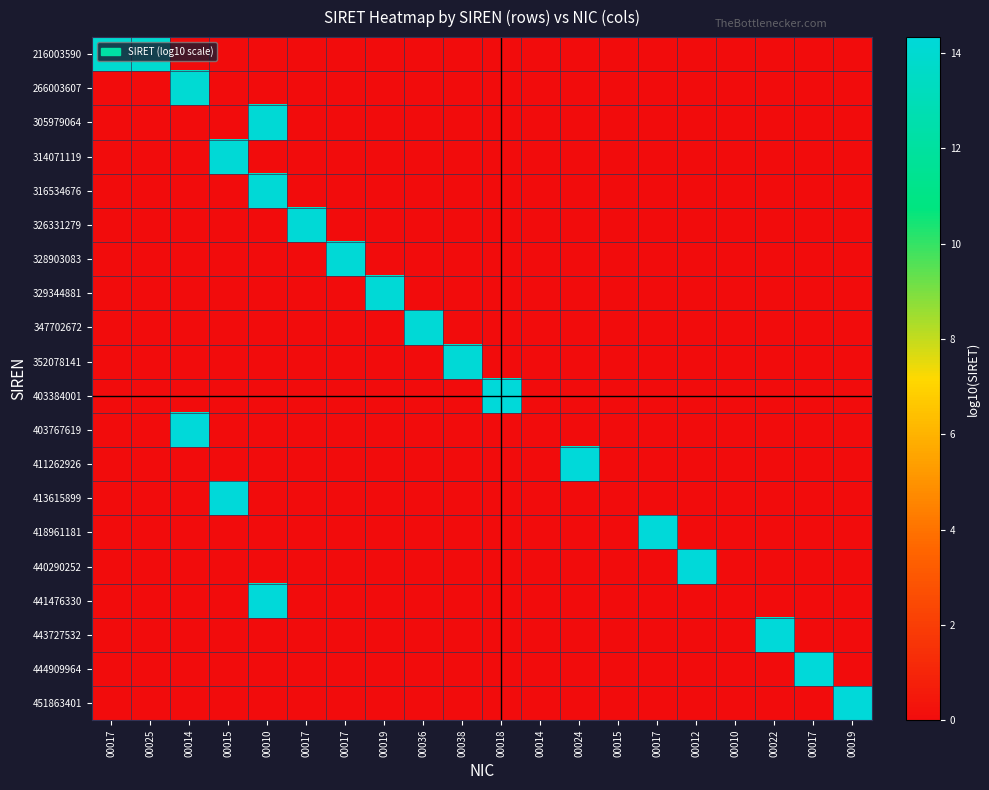

Reading left to right, list all the values displayed in this chart.

216003590: 00017=13.3	00025=13.3	00014=0.0	00015=0.0	00010=0.0	00017=0.0	00017=0.0	00019=0.0	00036=0.0	00038=0.0	00018=0.0	00014=0.0	00024=0.0	00015=0.0	00017=0.0	00012=0.0	00010=0.0	00022=0.0	00017=0.0	00019=0.0
266003607: 00017=0.0	00025=0.0	00014=13.4	00015=0.0	00010=0.0	00017=0.0	00017=0.0	00019=0.0	00036=0.0	00038=0.0	00018=0.0	00014=0.0	00024=0.0	00015=0.0	00017=0.0	00012=0.0	00010=0.0	00022=0.0	00017=0.0	00019=0.0
305979064: 00017=0.0	00025=0.0	00014=0.0	00015=0.0	00010=13.5	00017=0.0	00017=0.0	00019=0.0	00036=0.0	00038=0.0	00018=0.0	00014=0.0	00024=0.0	00015=0.0	00017=0.0	00012=0.0	00010=0.0	00022=0.0	00017=0.0	00019=0.0
314071119: 00017=0.0	00025=0.0	00014=0.0	00015=13.5	00010=0.0	00017=0.0	00017=0.0	00019=0.0	00036=0.0	00038=0.0	00018=0.0	00014=0.0	00024=0.0	00015=0.0	00017=0.0	00012=0.0	00010=0.0	00022=0.0	00017=0.0	00019=0.0
316534676: 00017=0.0	00025=0.0	00014=0.0	00015=0.0	00010=13.5	00017=0.0	00017=0.0	00019=0.0	00036=0.0	00038=0.0	00018=0.0	00014=0.0	00024=0.0	00015=0.0	00017=0.0	00012=0.0	00010=0.0	00022=0.0	00017=0.0	00019=0.0
326331279: 00017=0.0	00025=0.0	00014=0.0	00015=0.0	00010=0.0	00017=13.5	00017=0.0	00019=0.0	00036=0.0	00038=0.0	00018=0.0	00014=0.0	00024=0.0	00015=0.0	00017=0.0	00012=0.0	00010=0.0	00022=0.0	00017=0.0	00019=0.0
328903083: 00017=0.0	00025=0.0	00014=0.0	00015=0.0	00010=0.0	00017=0.0	00017=13.5	00019=0.0	00036=0.0	00038=0.0	00018=0.0	00014=0.0	00024=0.0	00015=0.0	00017=0.0	00012=0.0	00010=0.0	00022=0.0	00017=0.0	00019=0.0
329344881: 00017=0.0	00025=0.0	00014=0.0	00015=0.0	00010=0.0	00017=0.0	00017=0.0	00019=13.5	00036=0.0	00038=0.0	00018=0.0	00014=0.0	00024=0.0	00015=0.0	00017=0.0	00012=0.0	00010=0.0	00022=0.0	00017=0.0	00019=0.0
347702672: 00017=0.0	00025=0.0	00014=0.0	00015=0.0	00010=0.0	00017=0.0	00017=0.0	00019=0.0	00036=13.5	00038=0.0	00018=0.0	00014=0.0	00024=0.0	00015=0.0	00017=0.0	00012=0.0	00010=0.0	00022=0.0	00017=0.0	00019=0.0
352078141: 00017=0.0	00025=0.0	00014=0.0	00015=0.0	00010=0.0	00017=0.0	00017=0.0	00019=0.0	00036=0.0	00038=13.5	00018=0.0	00014=0.0	00024=0.0	00015=0.0	00017=0.0	00012=0.0	00010=0.0	00022=0.0	00017=0.0	00019=0.0
403384001: 00017=0.0	00025=0.0	00014=0.0	00015=0.0	00010=0.0	00017=0.0	00017=0.0	00019=0.0	00036=0.0	00038=0.0	00018=13.6	00014=0.0	00024=0.0	00015=0.0	00017=0.0	00012=0.0	00010=0.0	00022=0.0	00017=0.0	00019=0.0
403767619: 00017=0.0	00025=0.0	00014=13.6	00015=0.0	00010=0.0	00017=0.0	00017=0.0	00019=0.0	00036=0.0	00038=0.0	00018=0.0	00014=0.0	00024=0.0	00015=0.0	00017=0.0	00012=0.0	00010=0.0	00022=0.0	00017=0.0	00019=0.0
411262926: 00017=0.0	00025=0.0	00014=0.0	00015=0.0	00010=0.0	00017=0.0	00017=0.0	00019=0.0	00036=0.0	00038=0.0	00018=0.0	00014=0.0	00024=13.6	00015=0.0	00017=0.0	00012=0.0	00010=0.0	00022=0.0	00017=0.0	00019=0.0
413615899: 00017=0.0	00025=0.0	00014=0.0	00015=13.6	00010=0.0	00017=0.0	00017=0.0	00019=0.0	00036=0.0	00038=0.0	00018=0.0	00014=0.0	00024=0.0	00015=0.0	00017=0.0	00012=0.0	00010=0.0	00022=0.0	00017=0.0	00019=0.0
418961181: 00017=0.0	00025=0.0	00014=0.0	00015=0.0	00010=0.0	00017=0.0	00017=0.0	00019=0.0	00036=0.0	00038=0.0	00018=0.0	00014=0.0	00024=0.0	00015=0.0	00017=13.6	00012=0.0	00010=0.0	00022=0.0	00017=0.0	00019=0.0
440290252: 00017=0.0	00025=0.0	00014=0.0	00015=0.0	00010=0.0	00017=0.0	00017=0.0	00019=0.0	00036=0.0	00038=0.0	00018=0.0	00014=0.0	00024=0.0	00015=0.0	00017=0.0	00012=13.6	00010=0.0	00022=0.0	00017=0.0	00019=0.0
441476330: 00017=0.0	00025=0.0	00014=0.0	00015=0.0	00010=13.6	00017=0.0	00017=0.0	00019=0.0	00036=0.0	00038=0.0	00018=0.0	00014=0.0	00024=0.0	00015=0.0	00017=0.0	00012=0.0	00010=0.0	00022=0.0	00017=0.0	00019=0.0
443727532: 00017=0.0	00025=0.0	00014=0.0	00015=0.0	00010=0.0	00017=0.0	00017=0.0	00019=0.0	00036=0.0	00038=0.0	00018=0.0	00014=0.0	00024=0.0	00015=0.0	00017=0.0	00012=0.0	00010=0.0	00022=13.6	00017=0.0	00019=0.0
444909964: 00017=0.0	00025=0.0	00014=0.0	00015=0.0	00010=0.0	00017=0.0	00017=0.0	00019=0.0	00036=0.0	00038=0.0	00018=0.0	00014=0.0	00024=0.0	00015=0.0	00017=0.0	00012=0.0	00010=0.0	00022=0.0	00017=13.6	00019=0.0
451863401: 00017=0.0	00025=0.0	00014=0.0	00015=0.0	00010=0.0	00017=0.0	00017=0.0	00019=0.0	00036=0.0	00038=0.0	00018=0.0	00014=0.0	00024=0.0	00015=0.0	00017=0.0	00012=0.0	00010=0.0	00022=0.0	00017=0.0	00019=13.7